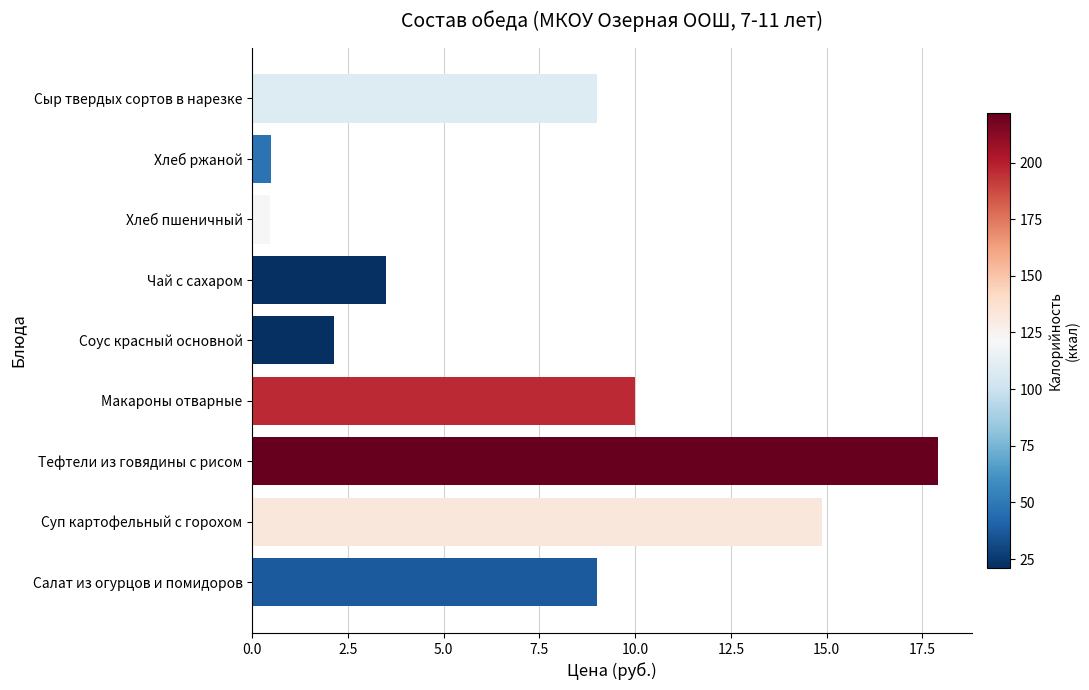

What is the greatest value displayed?

17.9